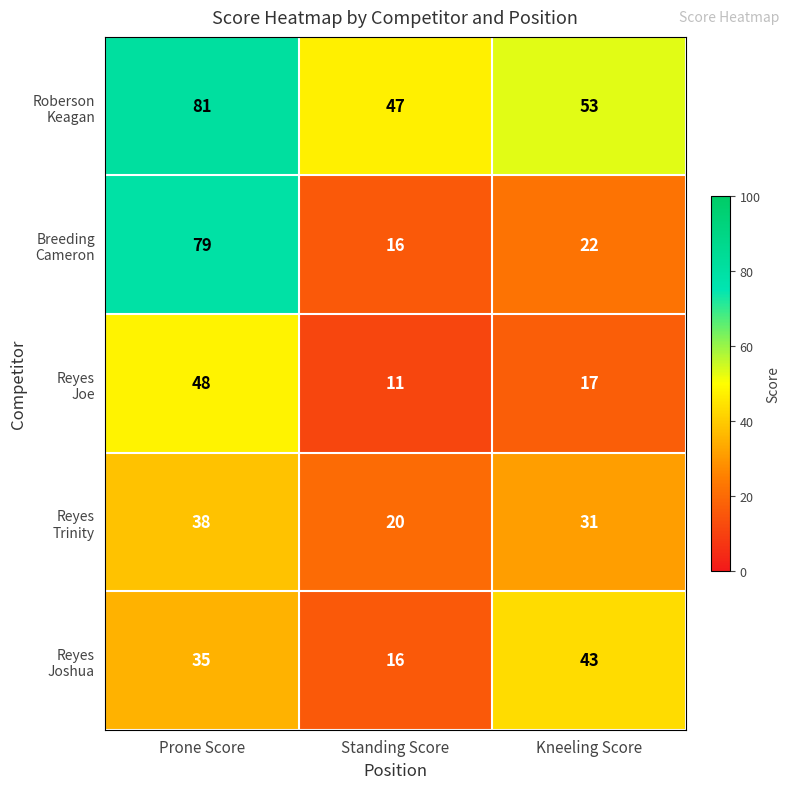

At which category does the chart reach its minimum across all series?

Standing Score